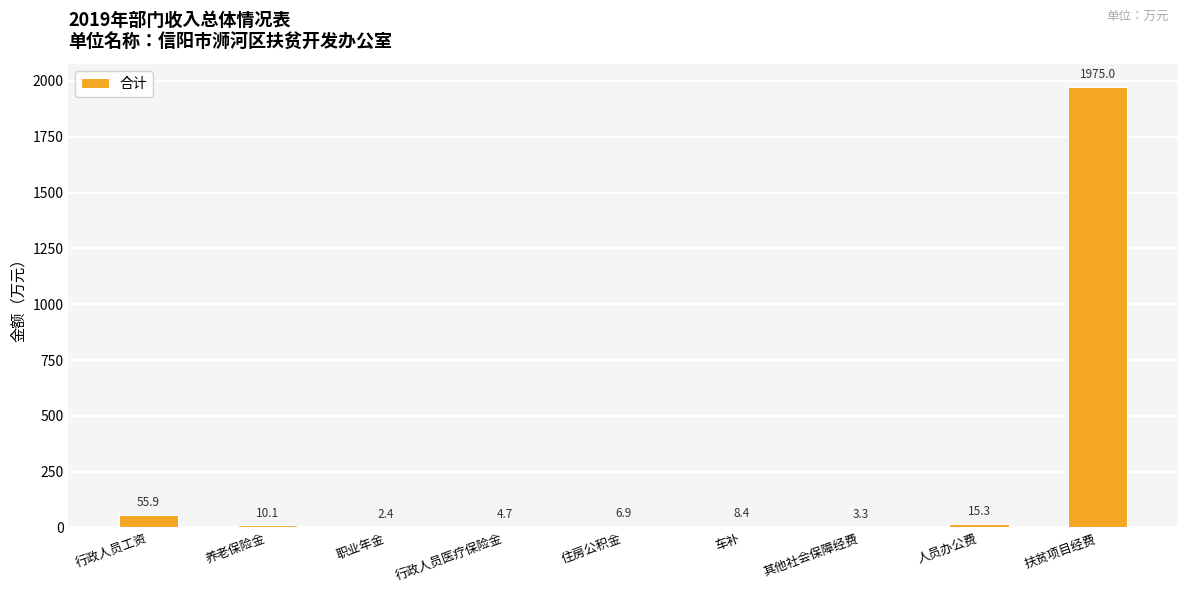

What is the maximum value shown in the chart?

1975.0